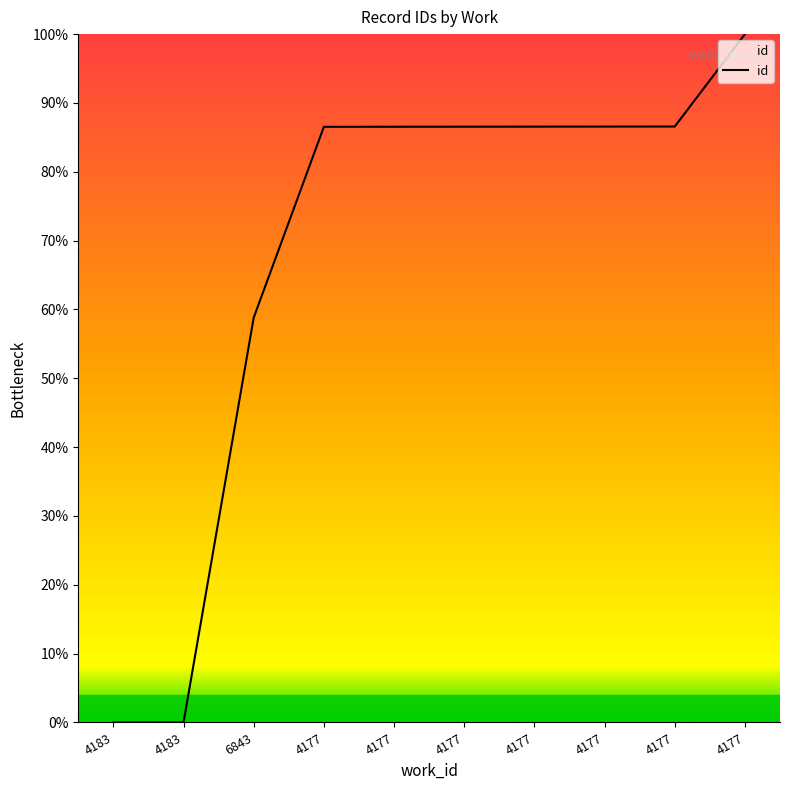

Rank the categories by value from highest to lowest.

4177, 4177, 4177, 4177, 4177, 4177, 4177, 6843, 4183, 4183